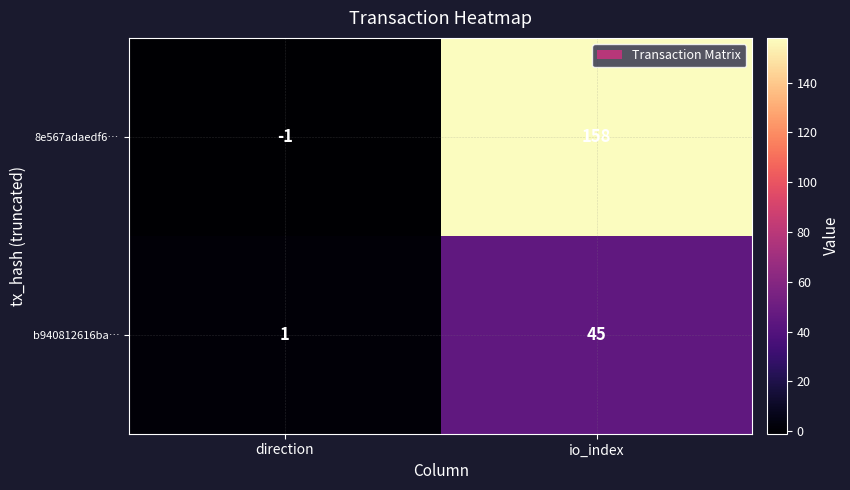

Which series has the largest total across all categories?

8e567adaedf6…